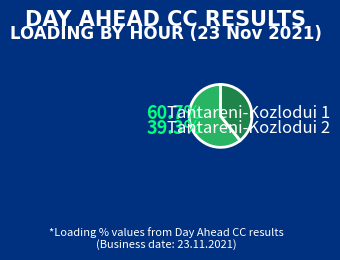

True or false: Tantareni-Kozlodui 2 accounts for 39% of the total.

True